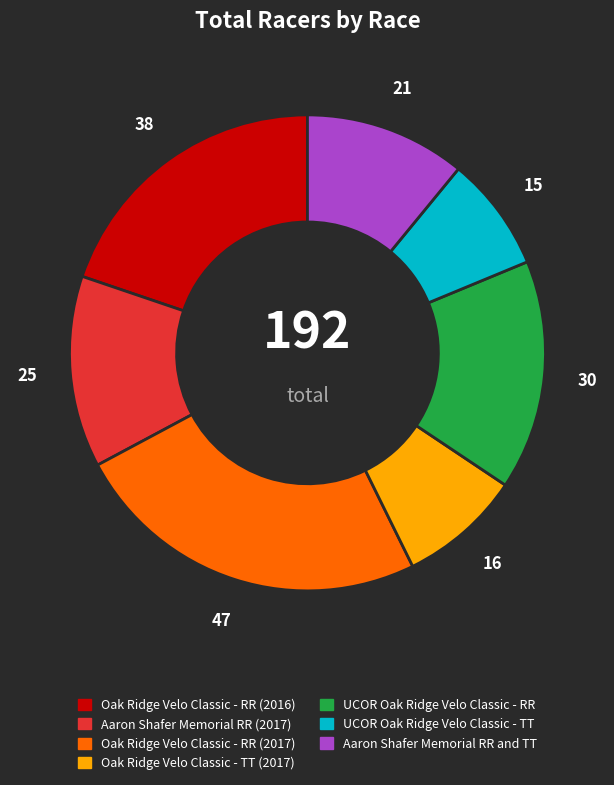

The UCOR Oak Ridge Velo Classic - RR slice represents 16% of the pie. True or false?

True